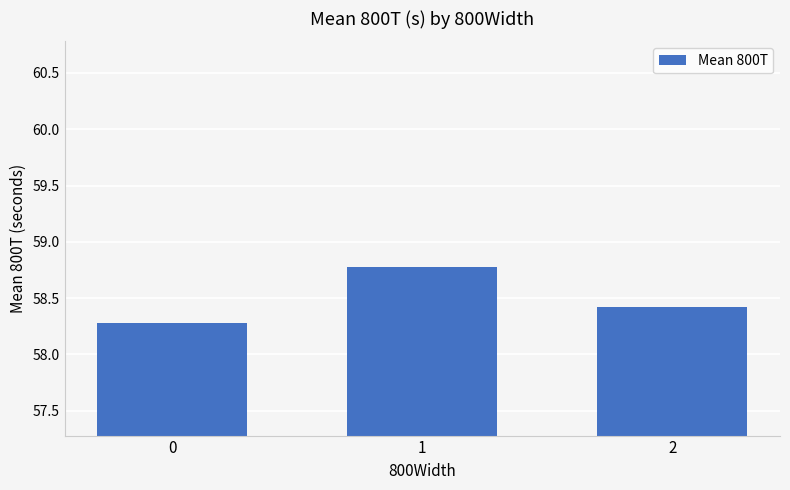

What is the value of the 2nd bar from the left?

58.8